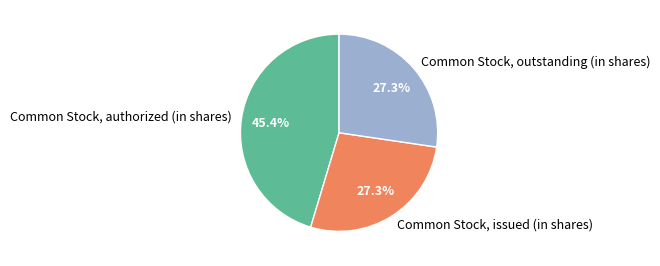

Is the sum of Common Stock, authorized (in shares) and Common Stock, issued (in shares) greater than half?

Yes